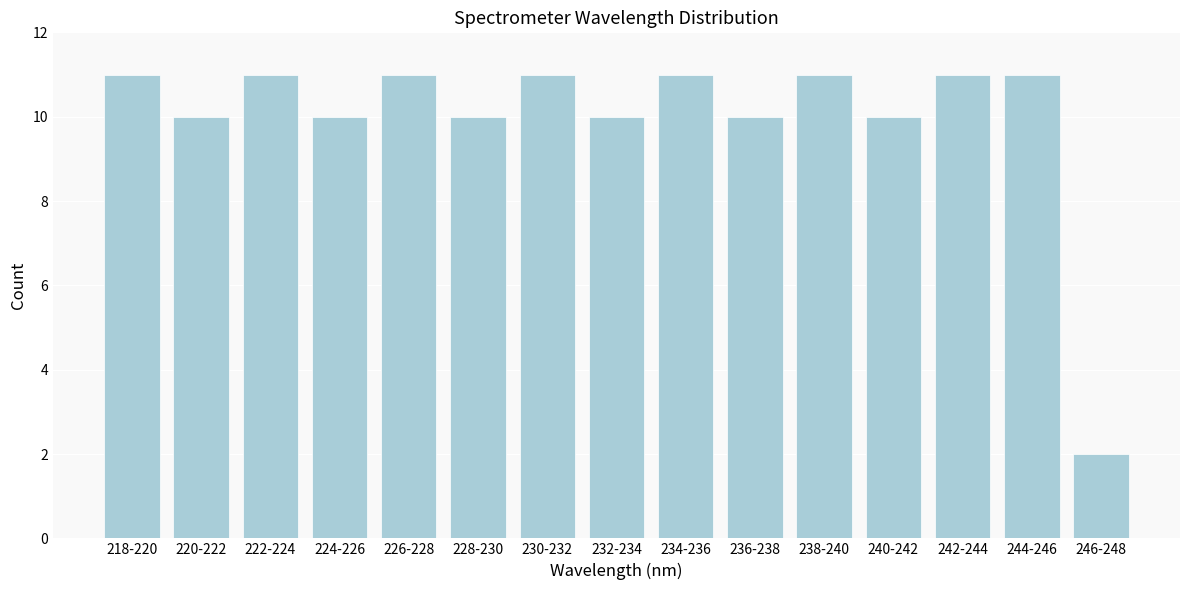

Reading left to right, extract all data points from this chart.

11	10	11	10	11	10	11	10	11	10	11	10	11	11	2